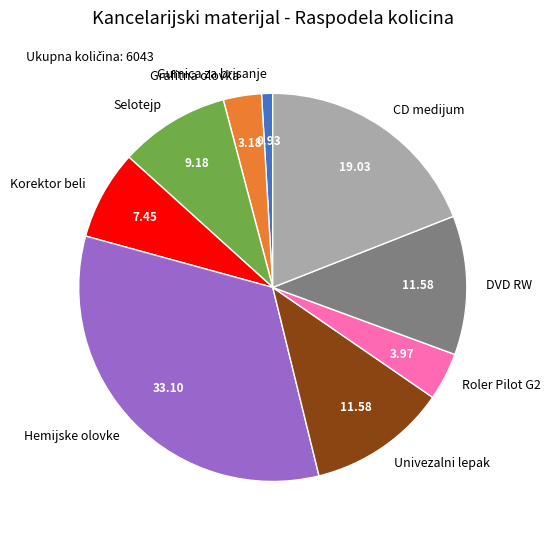

What is the largest slice in the pie chart?

Hemijske olovke